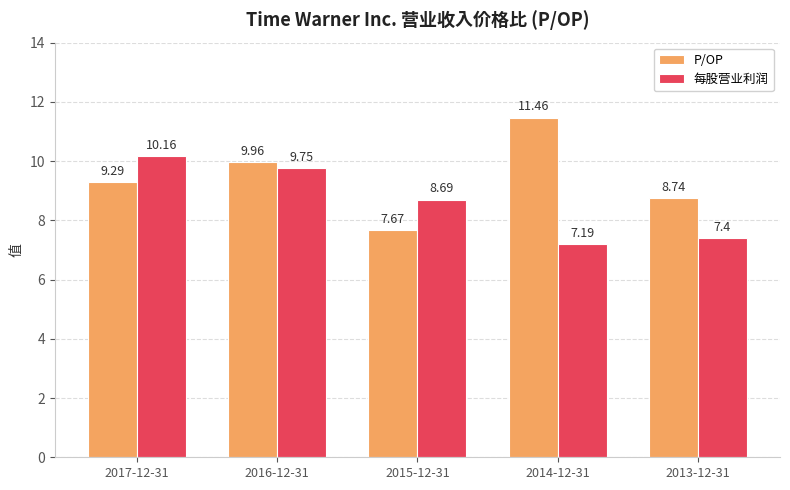

Which series has the largest total across all categories?

P/OP